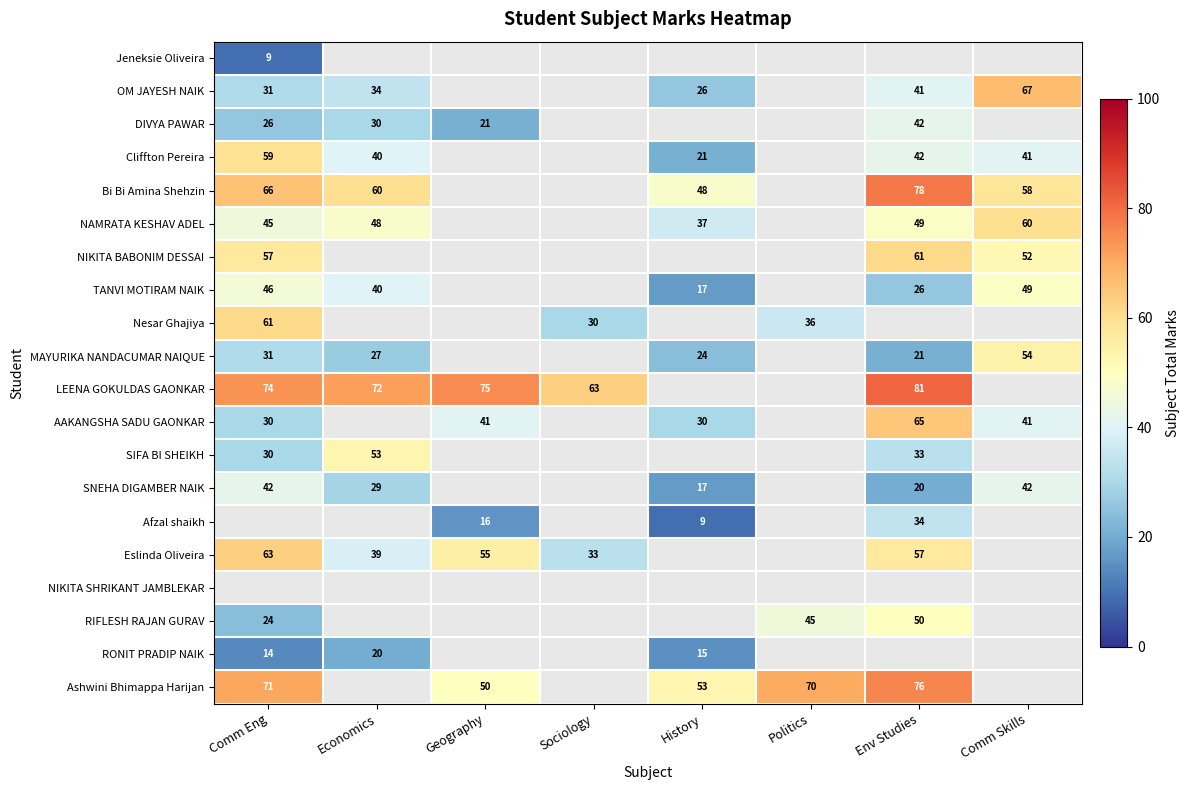

The Jeneksie Oliveira series shows 9 at Comm Eng. True or false?

True